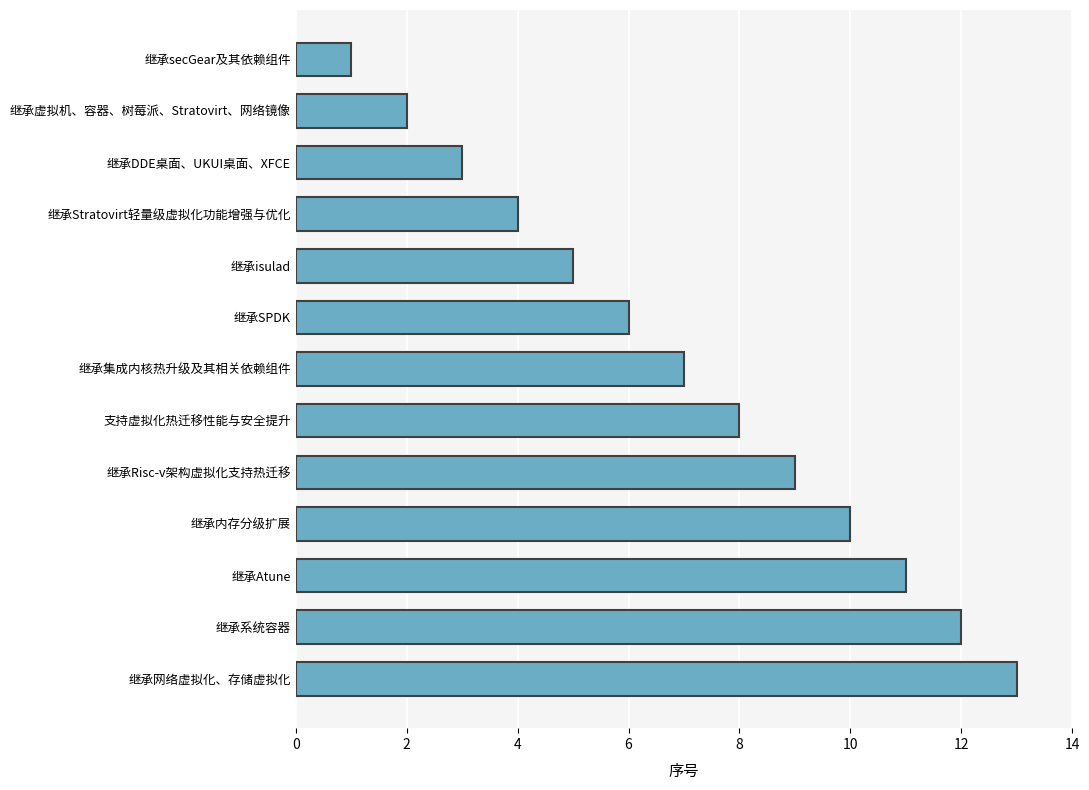

At which label is the value closest to 7?

继承集成内核热升级及其相关依赖组件